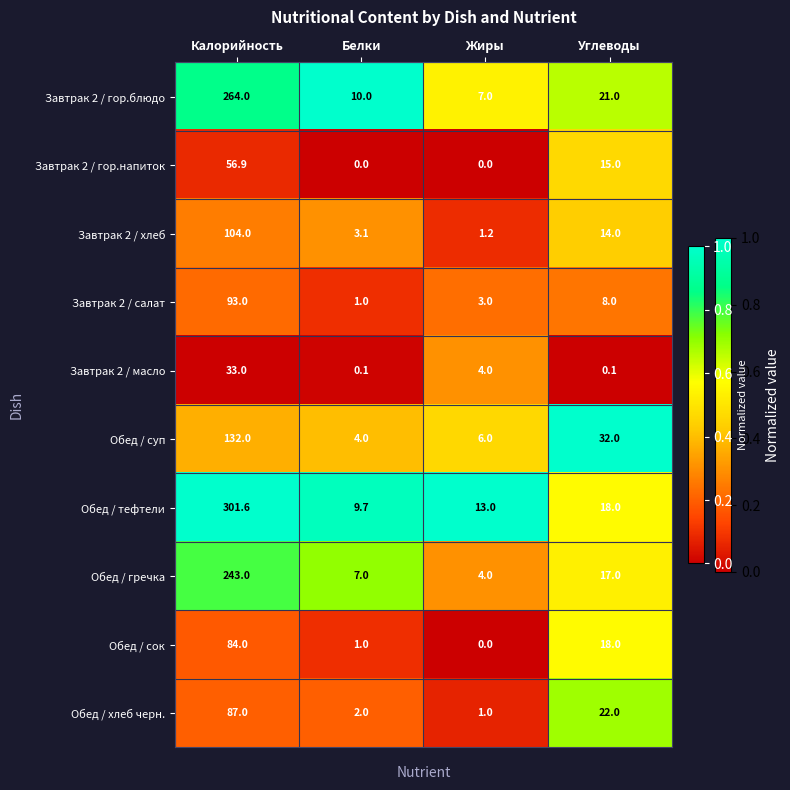

What is the sum of all Обед / хлеб черн. values?

112.0